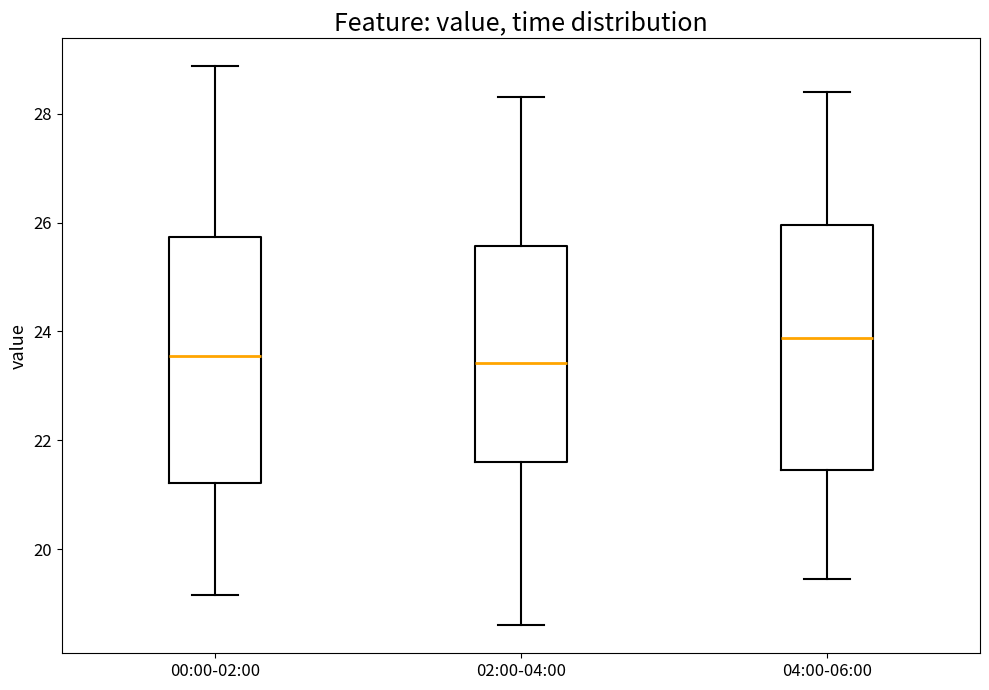

Where is the upper edge of the box for 00:00-02:00 on the y-axis? The values are not printed on the chart, so give them approximately, as read against the axis.

25.8